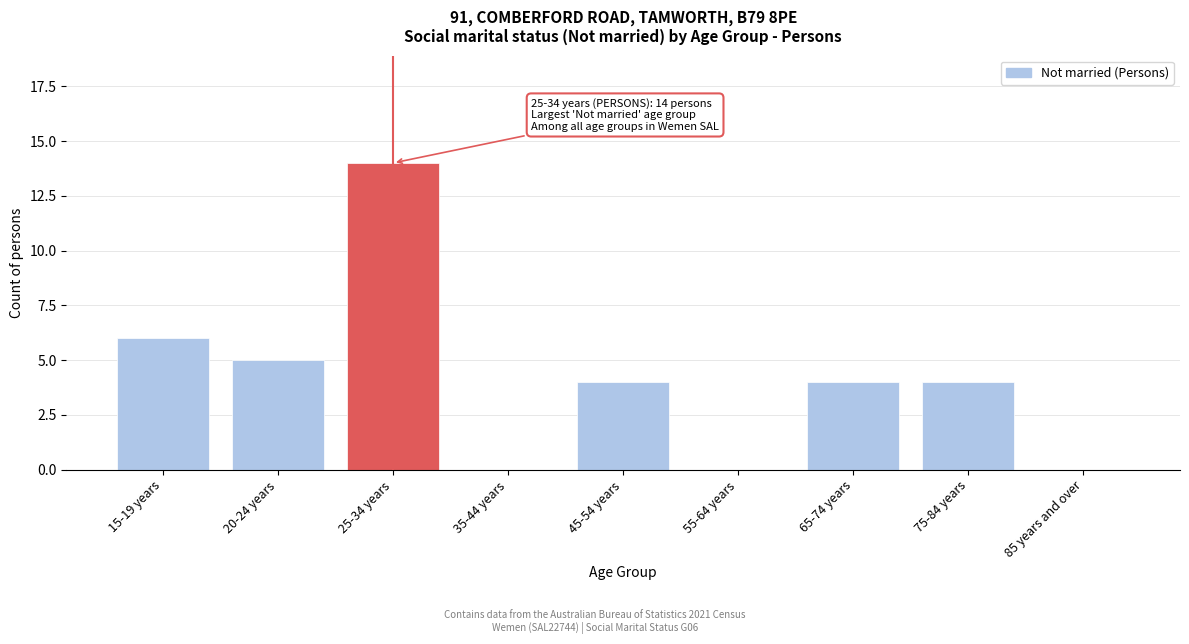

Reading left to right, transcribe all the data shown in this chart.

15-19 years=6	20-24 years=5	25-34 years=14	35-44 years=0	45-54 years=4	55-64 years=0	65-74 years=4	75-84 years=4	85 years and over=0